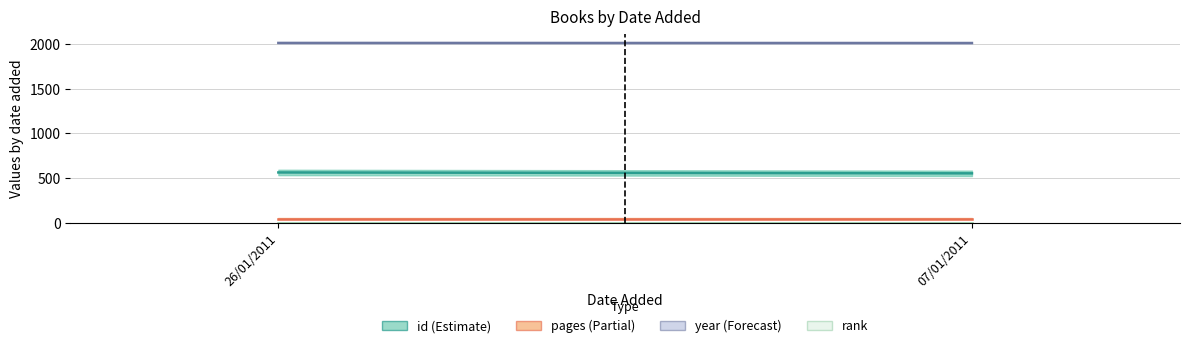

What are all the series names shown in the legend?

id, pages, year, rank